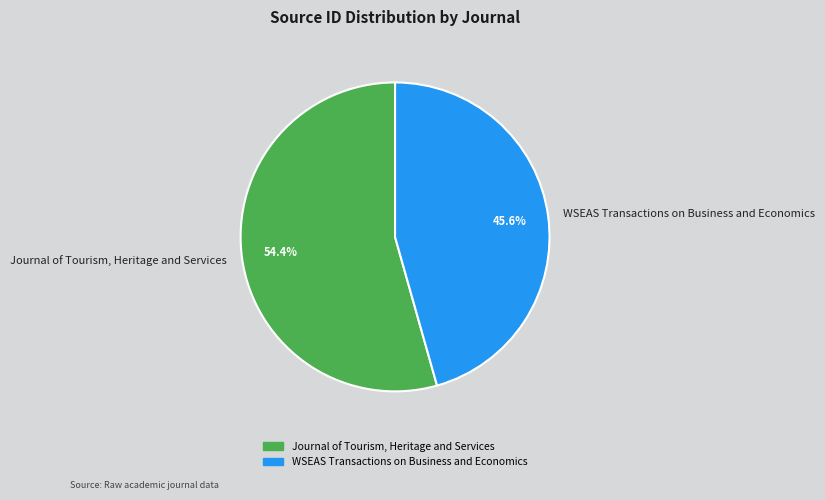

What percentage is the WSEAS Transactions on Business and Economics slice, to the nearest percent?

46%